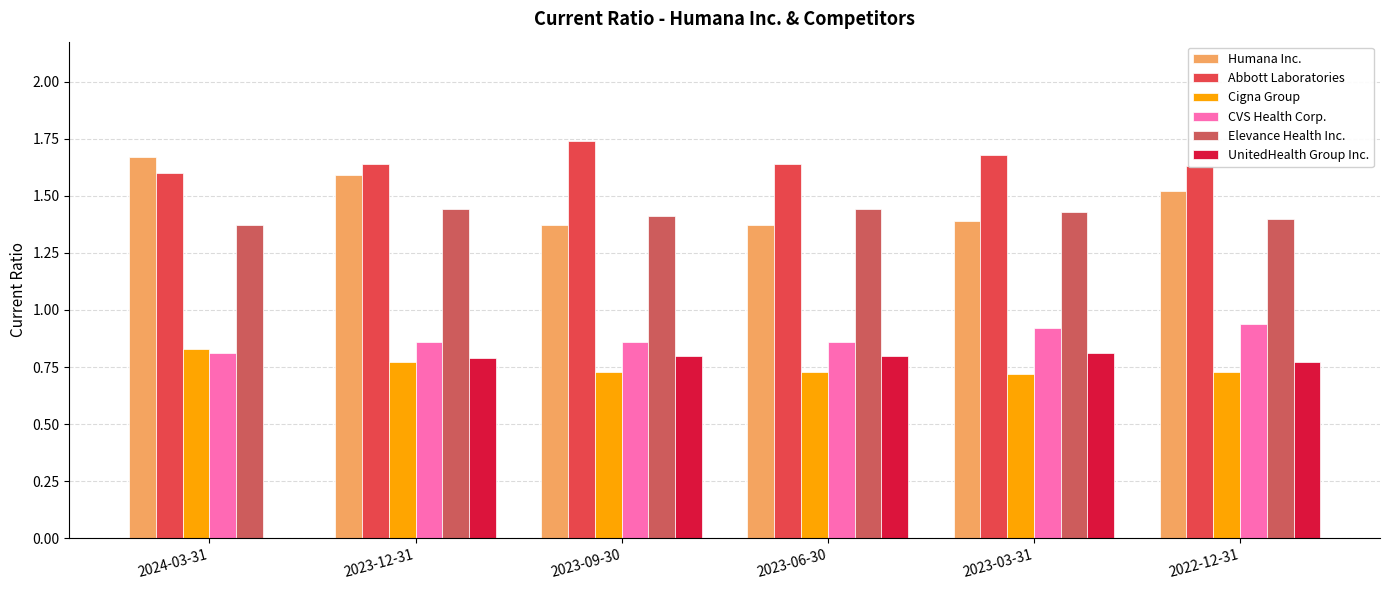

The Abbott Laboratories series shows 1.1 at 2024-03-31. True or false?

False